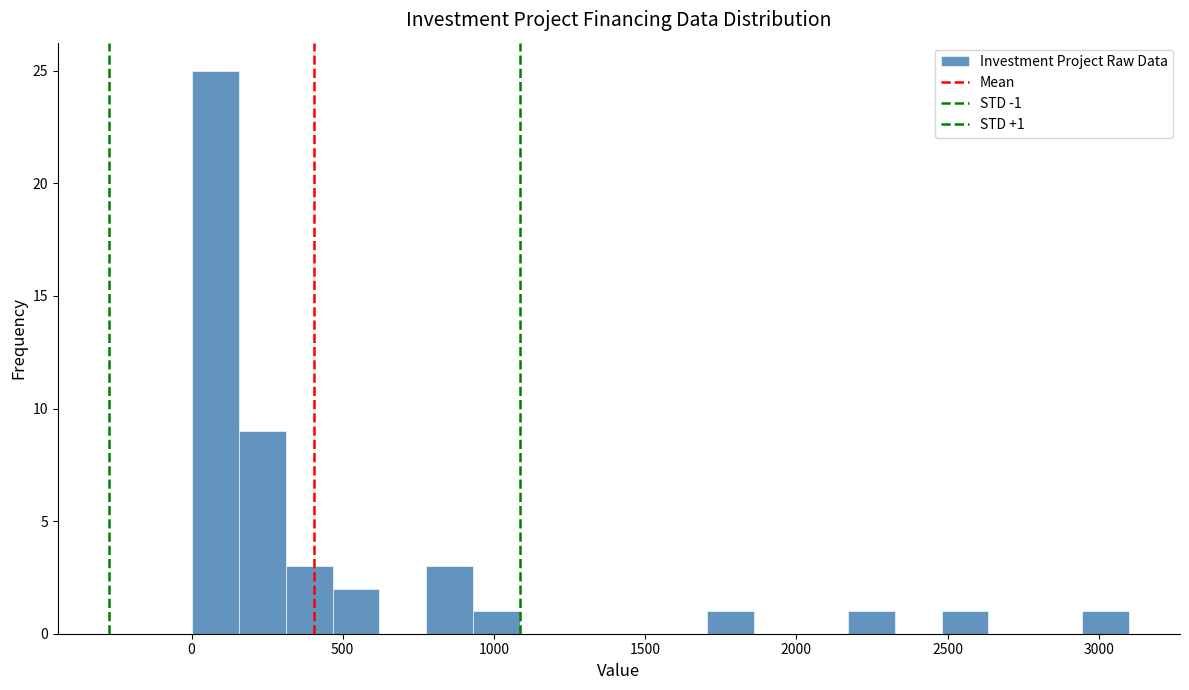

Read against the x-axis, roughly where is the centre of the tallest bar?

100